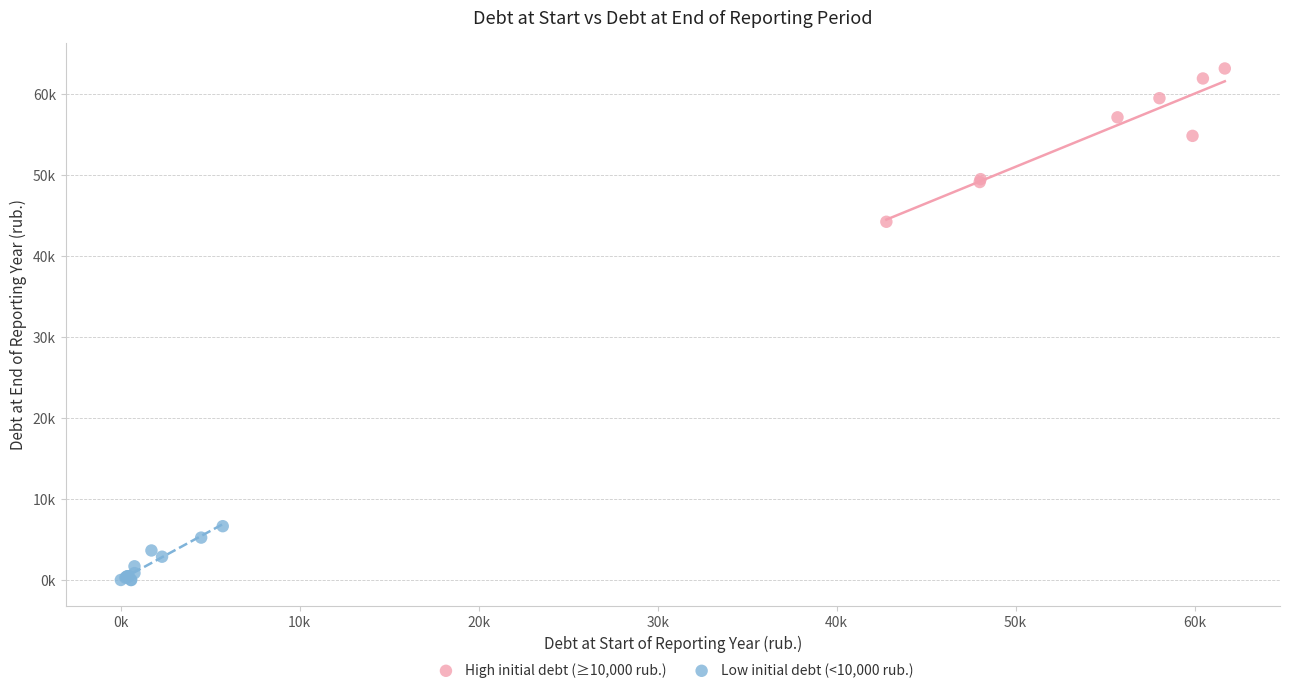

Which series reaches the maximum Y coordinate?

High initial debt (≥10,000 rub.)